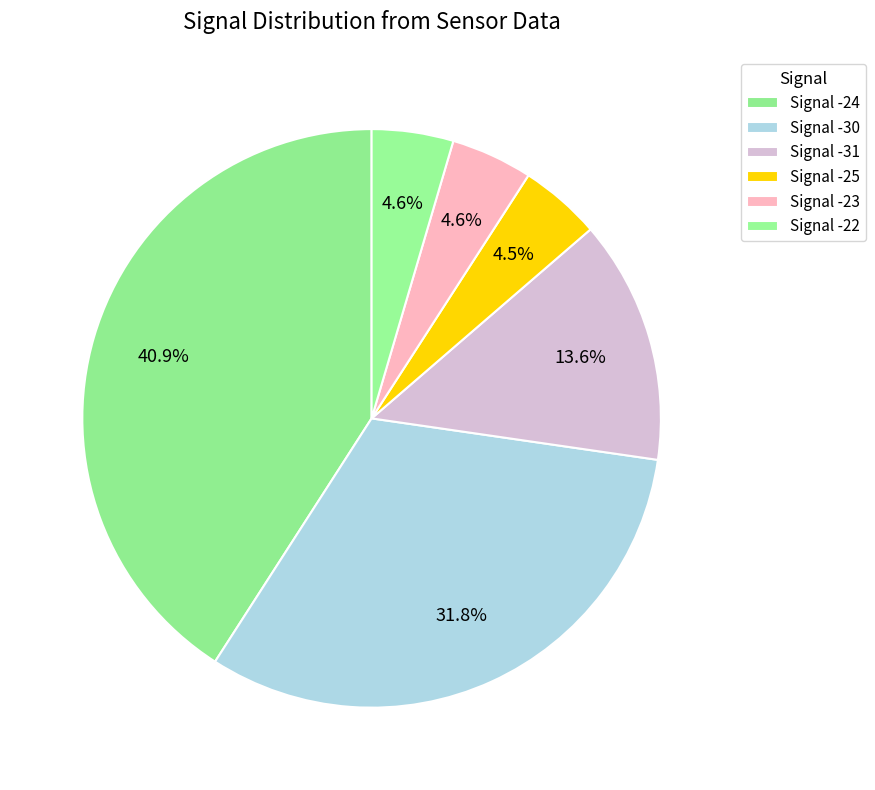

How many slices are in this pie chart?

6